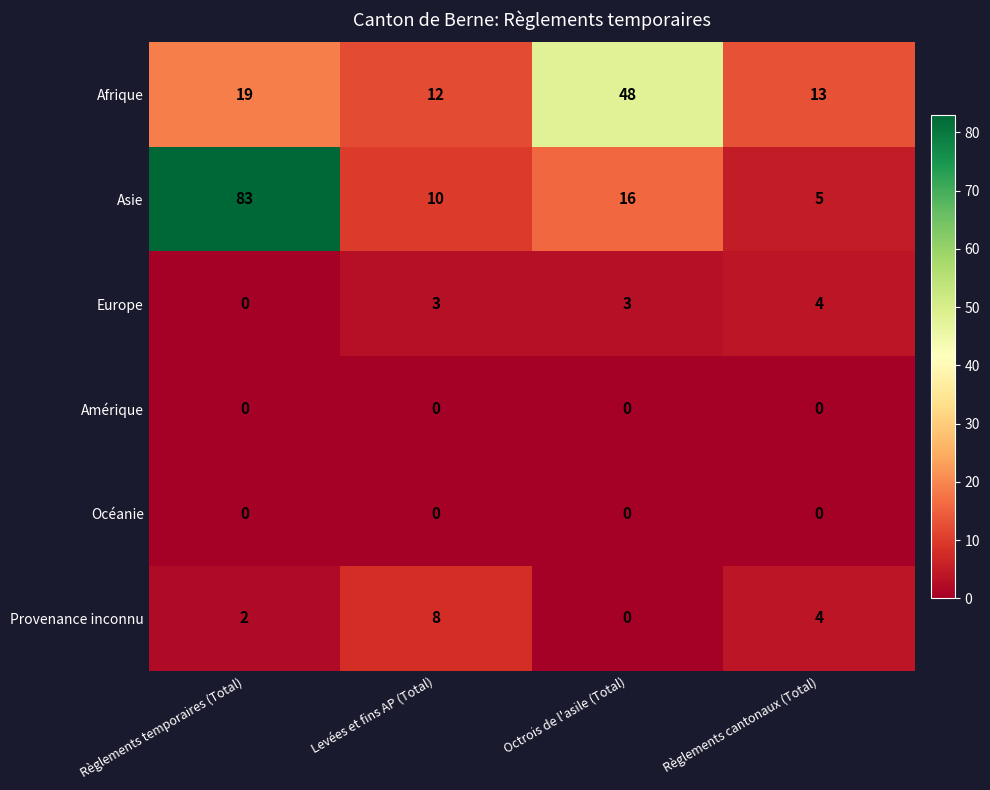

Reading right to left, extract all data points from this chart.

Afrique: 13	48	12	19
Asie: 5	16	10	83
Europe: 4	3	3	0
Amérique: 0	0	0	0
Océanie: 0	0	0	0
Provenance inconnu: 4	0	8	2